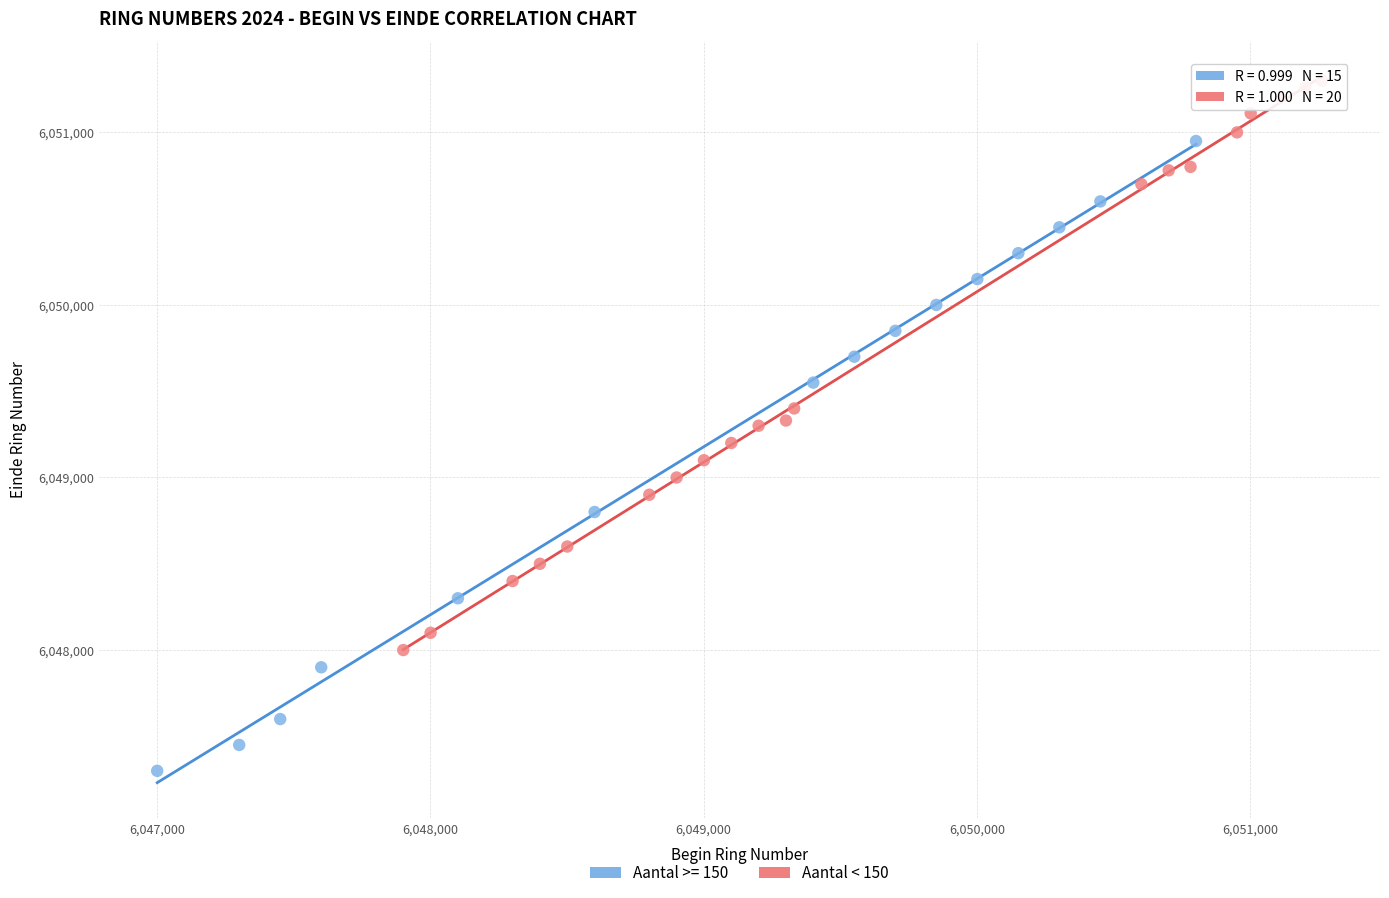

Which series reaches the minimum Y coordinate?

Aantal >= 150